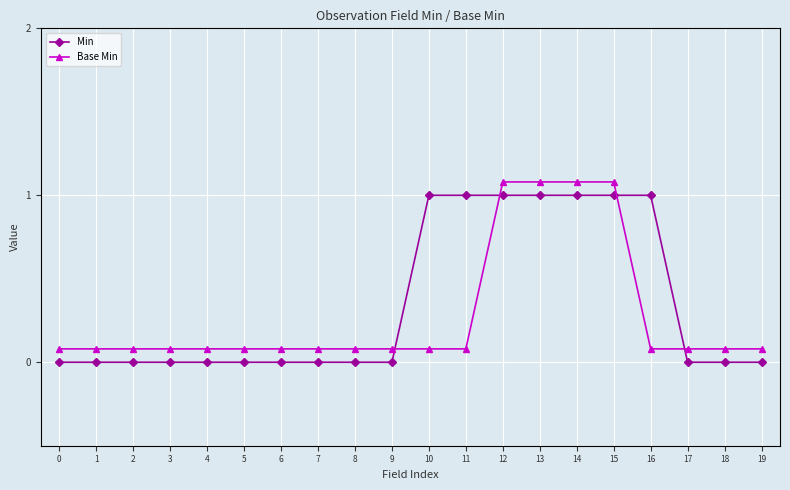

At how many categories does at least one series exceed 0?

20